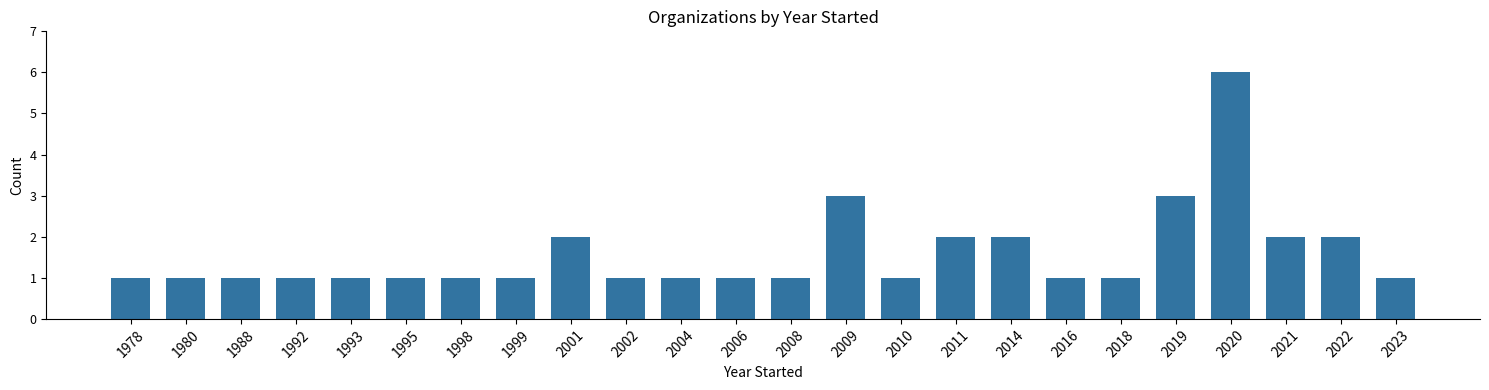

Reading left to right, list all the values displayed in this chart.

1978=1	1980=1	1988=1	1992=1	1993=1	1995=1	1998=1	1999=1	2001=2	2002=1	2004=1	2006=1	2008=1	2009=3	2010=1	2011=2	2014=2	2016=1	2018=1	2019=3	2020=6	2021=2	2022=2	2023=1